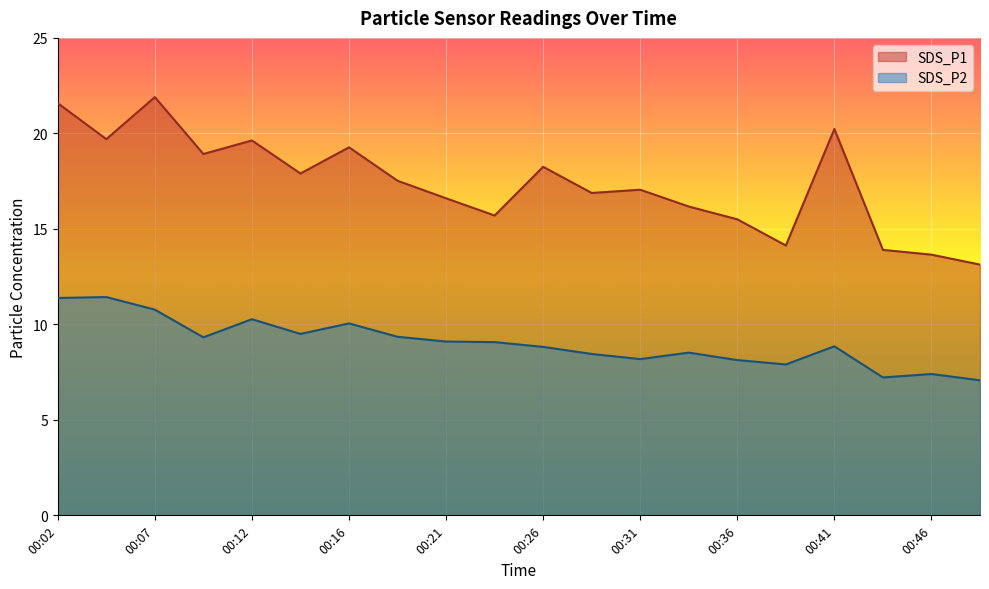

How many data points in SDS_P2 are above 9?

10